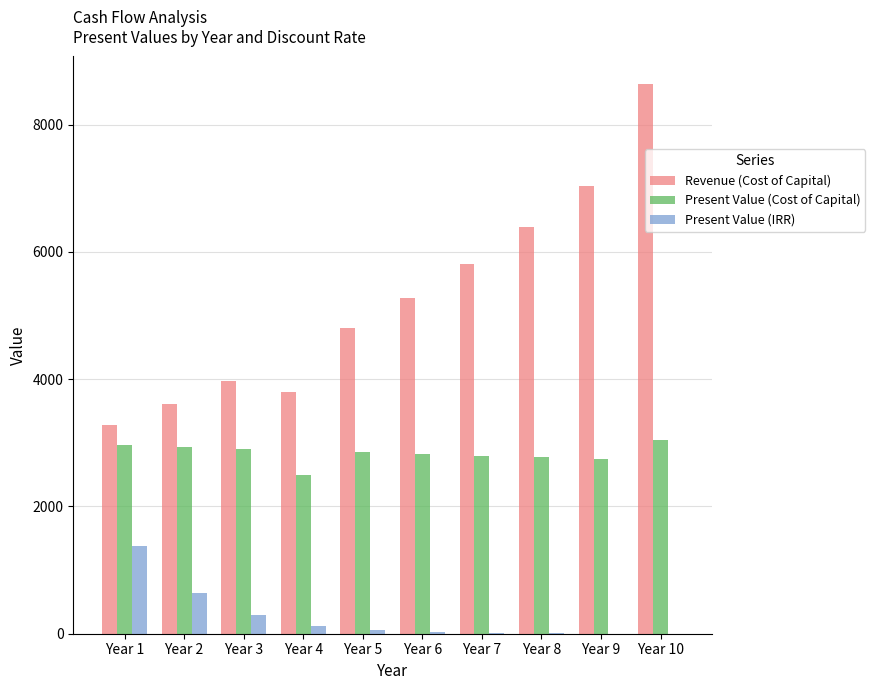

The value of Revenue (Cost of Capital) at Year 7 is 9063.9. True or false?

False